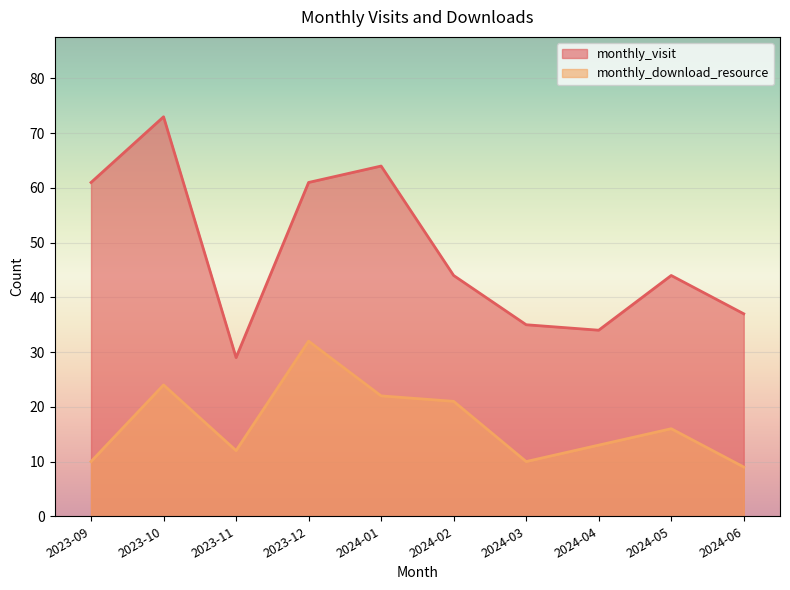

Where is monthly_visit nearest to the value 51?

2024-02